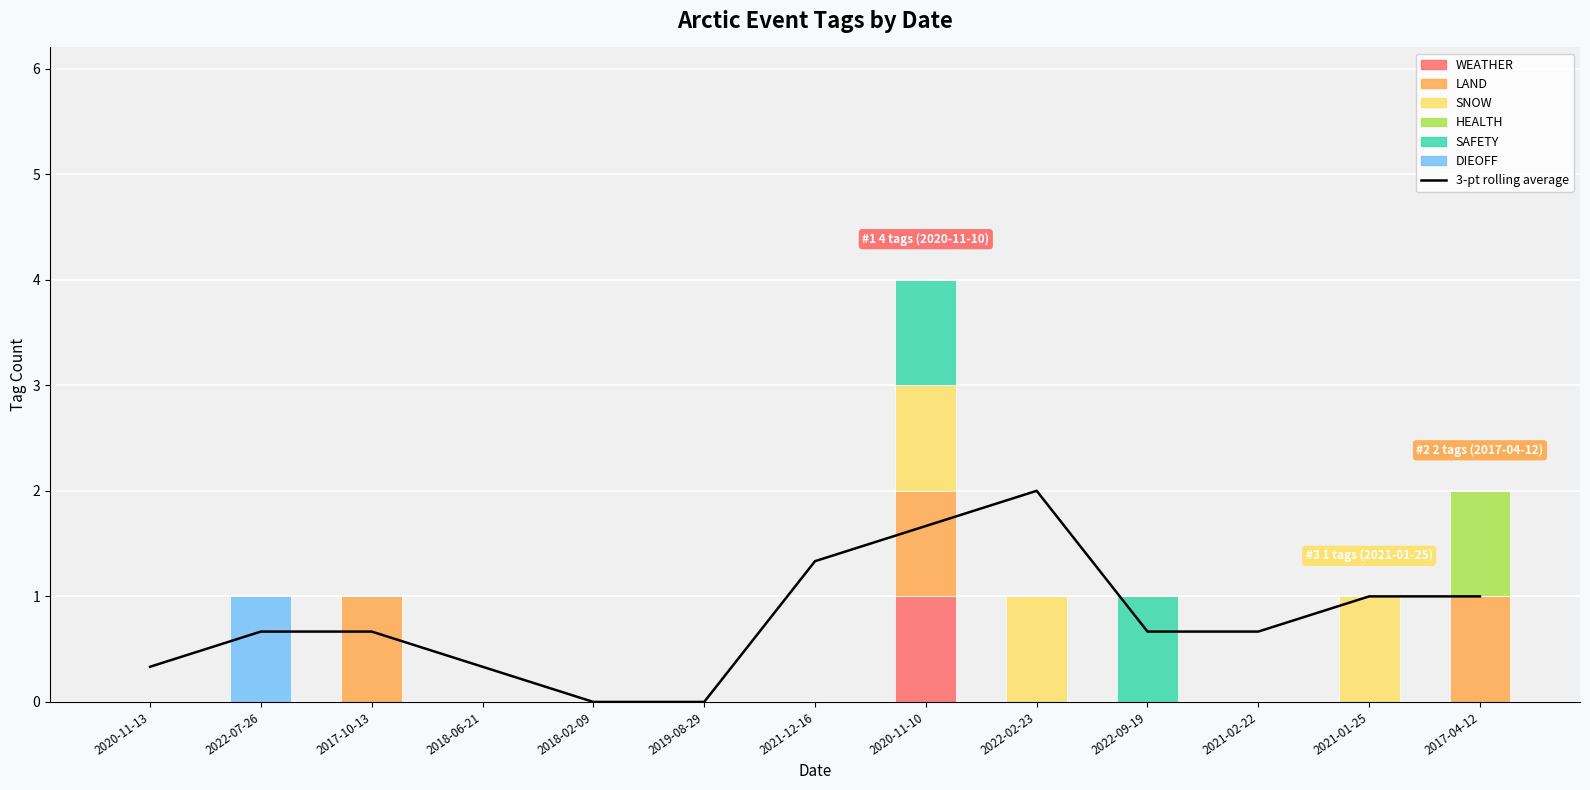

True or false: WEATHER has a value of 0 at 2021-12-16.

False